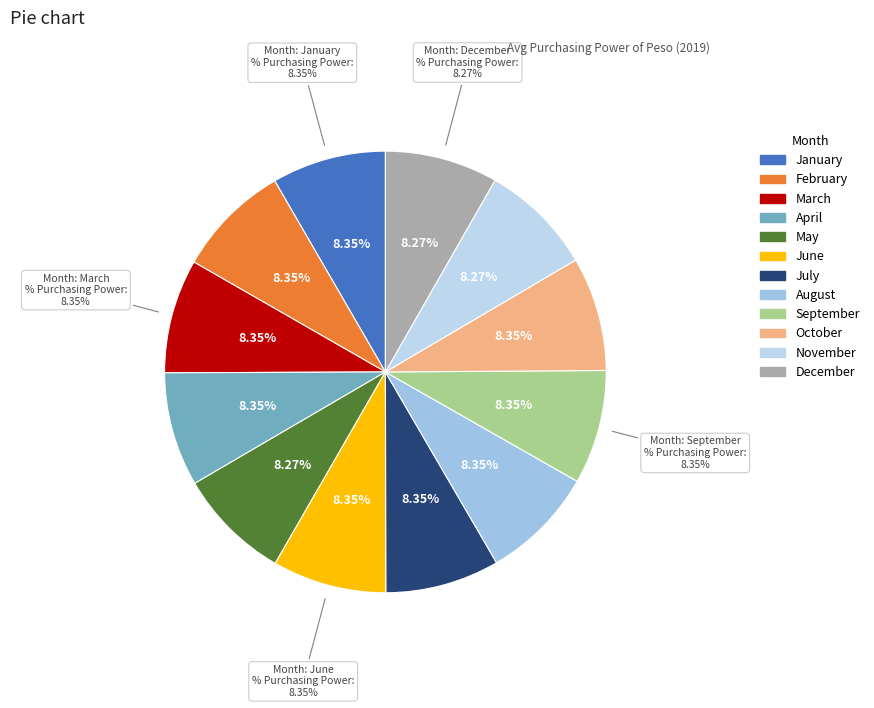

Rank the categories by value from highest to lowest.

January, February, March, April, June, July, August, September, October, May, November, December